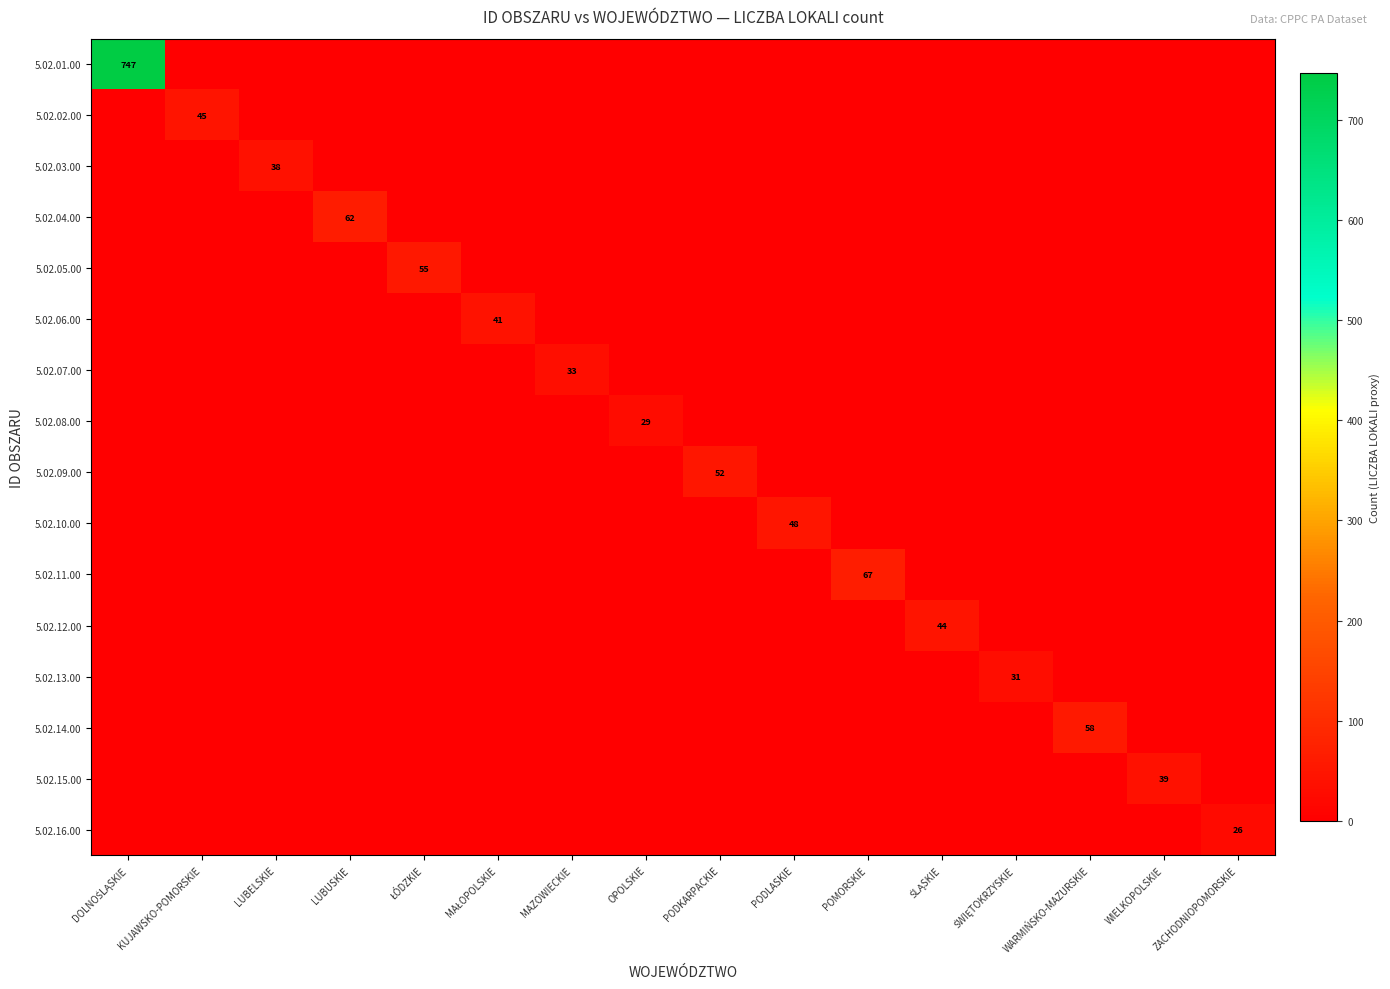

At which label does 5.02.11.00 reach its peak?

POMORSKIE